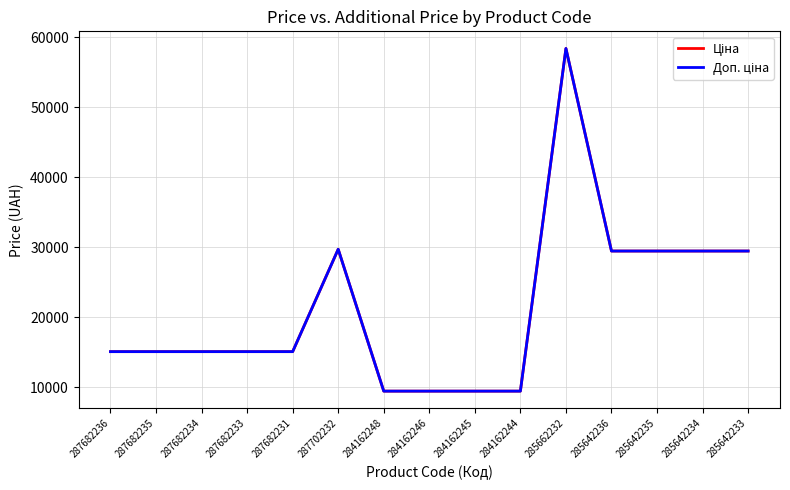

Is it true that Доп. ціна equals 15120.0 at 287682235?

True